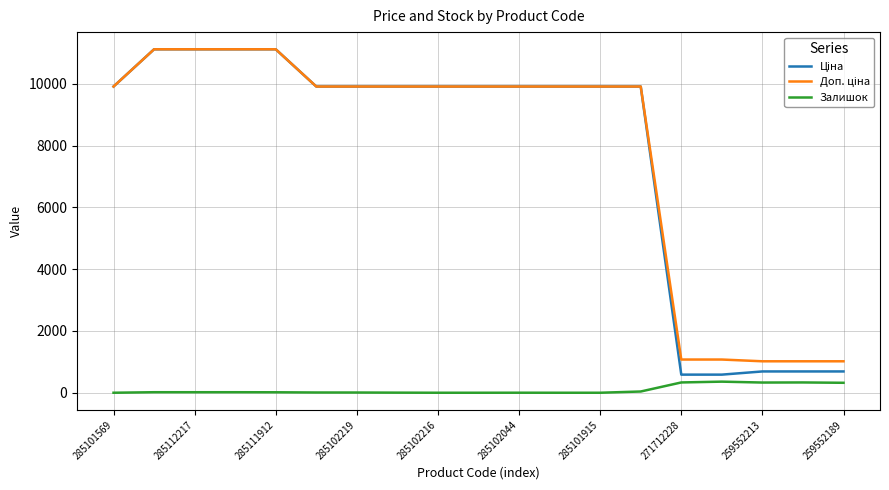

What is the highest value of the Залишок series?

359.0